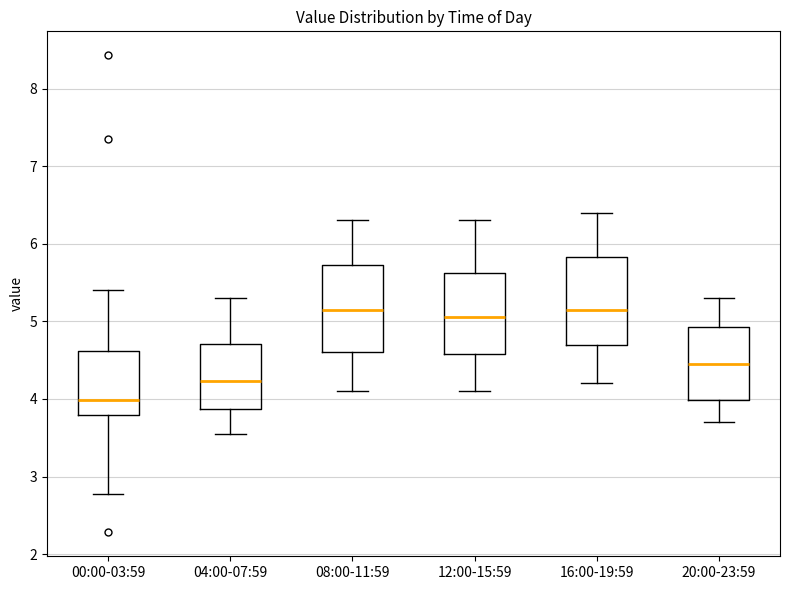

Which box's median line is the lowest?

00:00-03:59